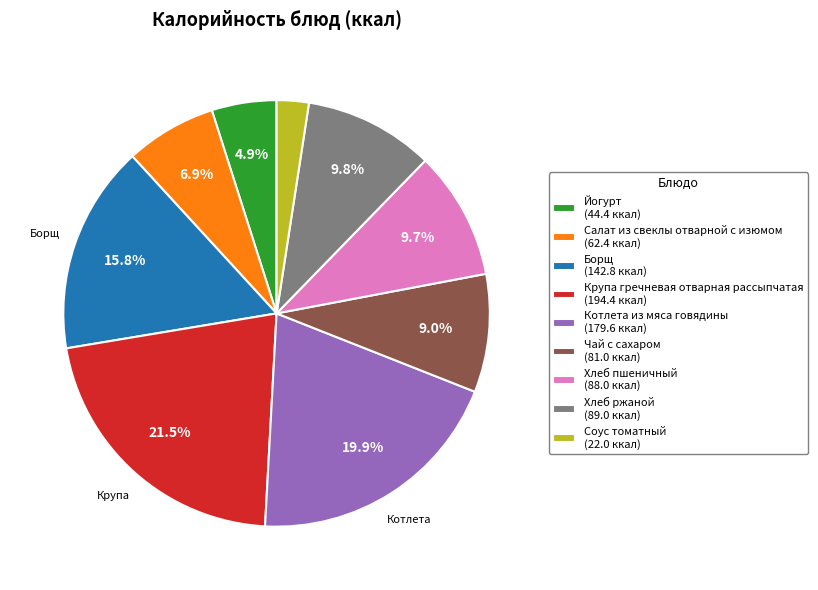

Which has a higher value, Котлета из мяса говядины or Крупа гречневая отварная рассыпчатая?

Крупа гречневая отварная рассыпчатая